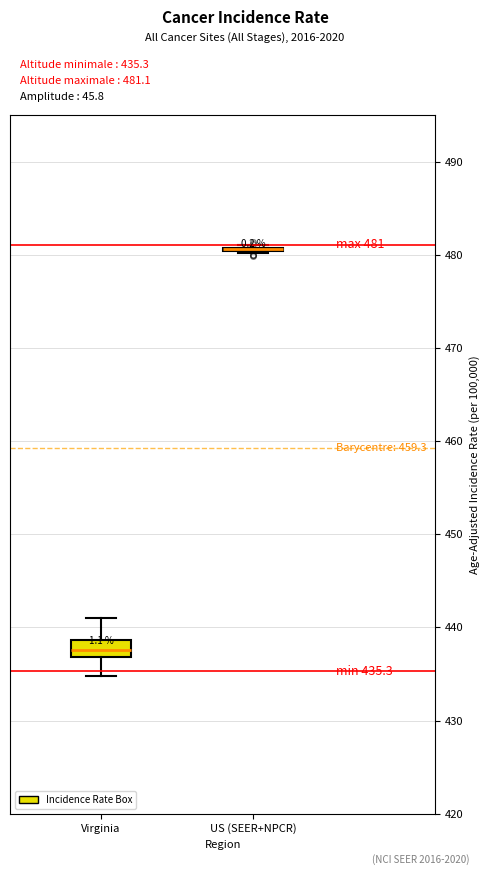

Comparing the boxes themselves (not the whiskers), which one is the tallest?

Virginia